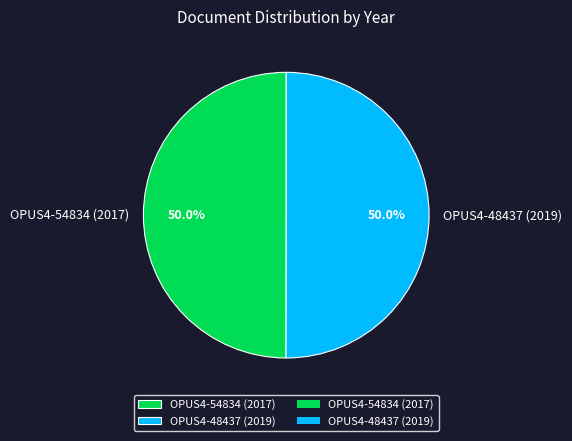

To the nearest percent, what is the average slice percentage?

50%